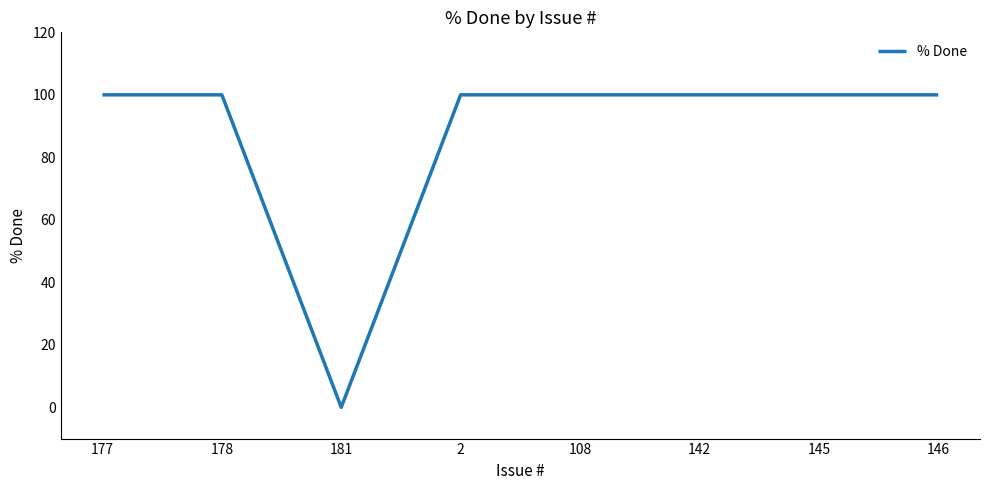

What position from the left is 142?

6